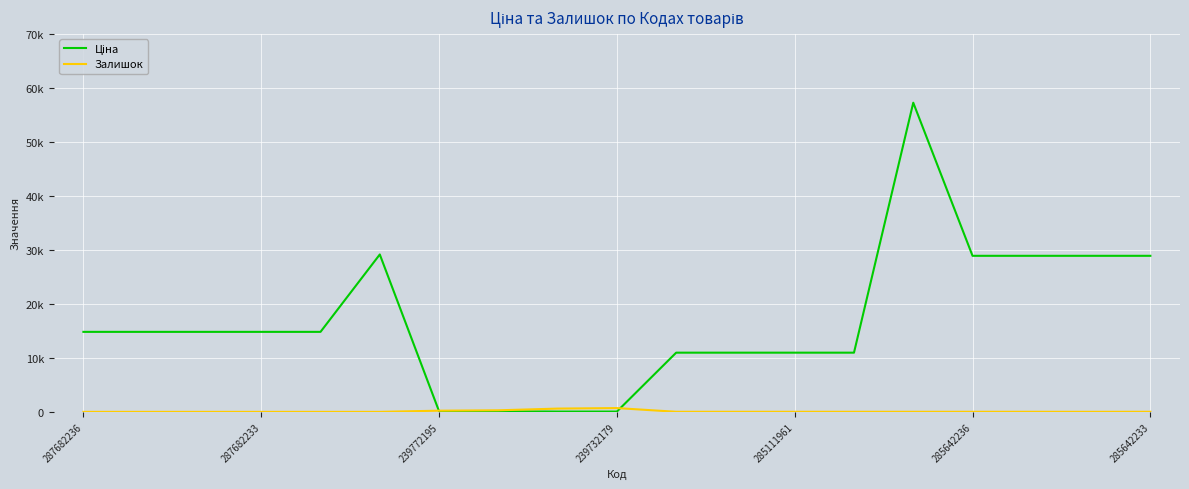

In Залишок, how many points are higher than both neighbors (excluding endpoints)?

2